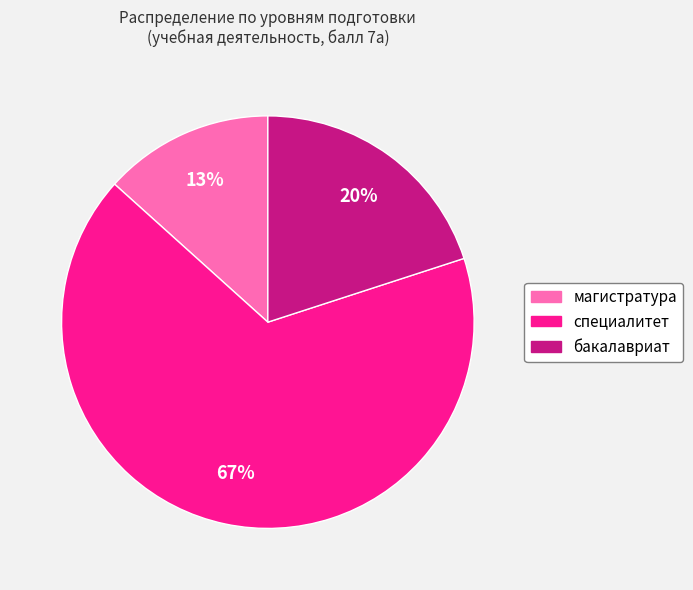

What is the smallest slice in the pie chart?

магистратура